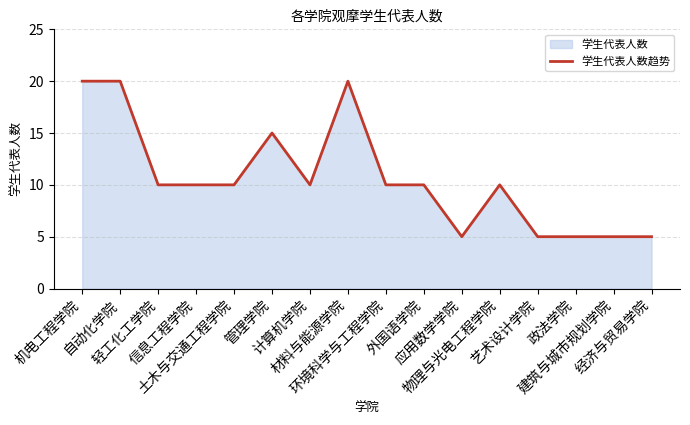

Does the chart display data point markers on the line(s)?

No